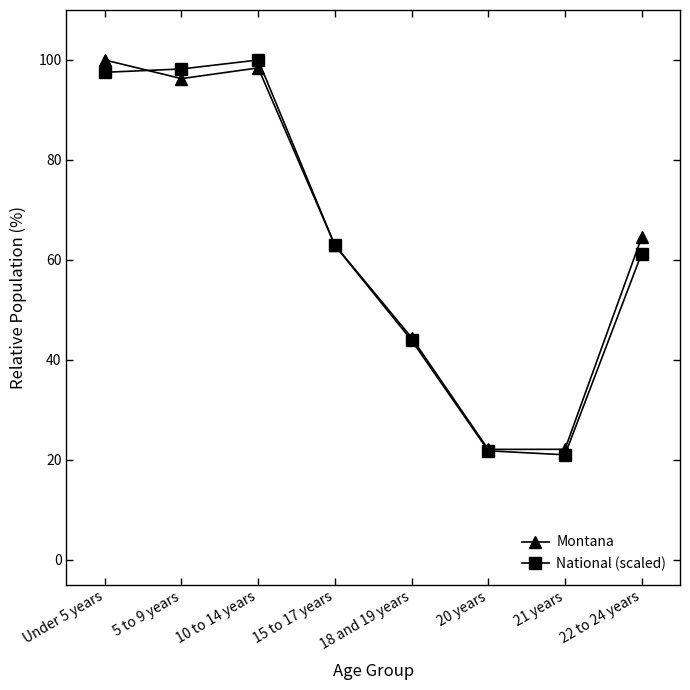

Is it true that Montana equals 147.5 at 5 to 9 years?

False